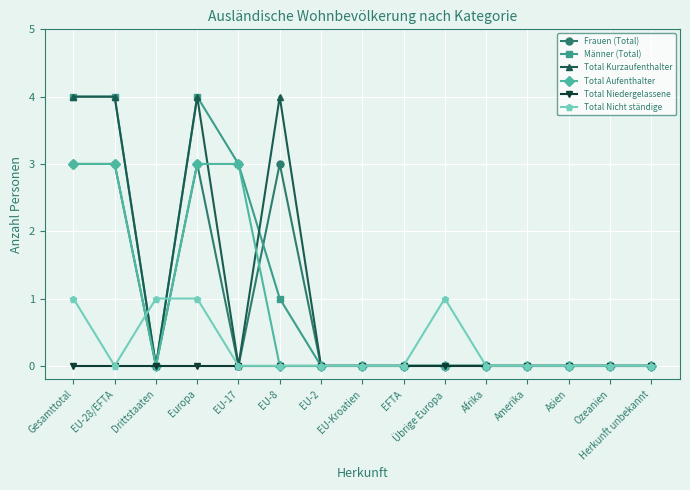

Is the value of Frauen (Total) at Europa greater than the value of Total Niedergelassene at Herkunft unbekannt?

Yes